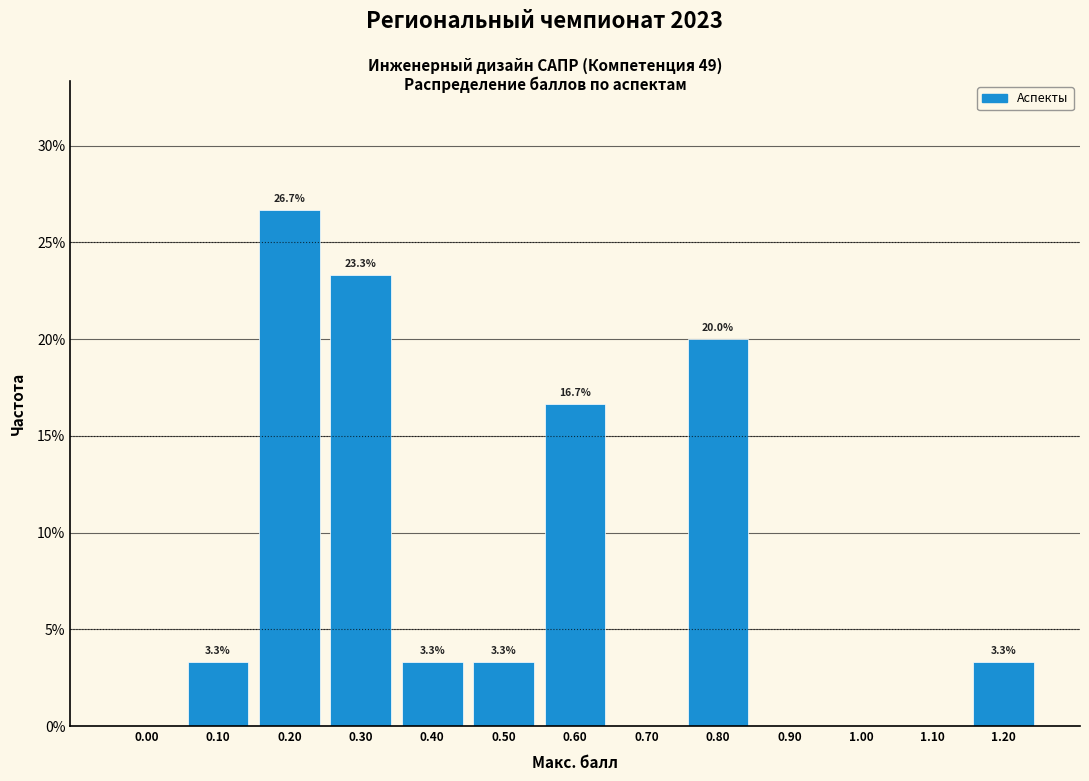

Reading right to left, extract all data points from this chart.

1.20=3.3	1.10=0.0	1.00=0.0	0.90=0.0	0.80=20.0	0.70=0.0	0.60=16.7	0.50=3.3	0.40=3.3	0.30=23.3	0.20=26.7	0.10=3.3	0.00=0.0